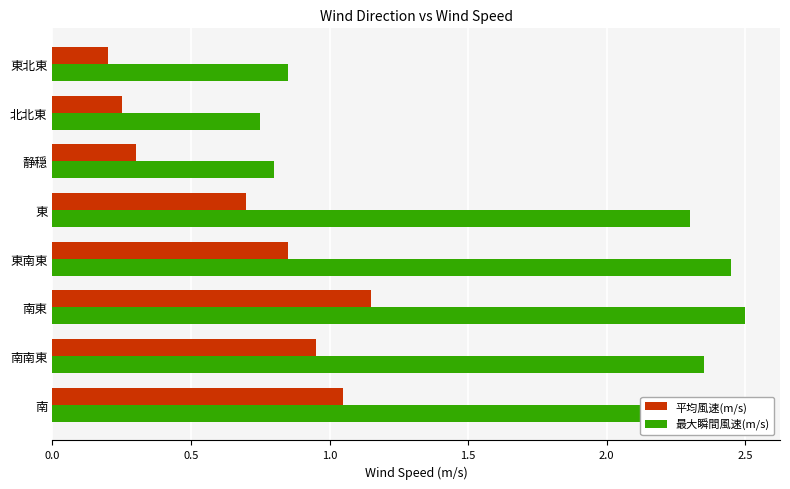

What is the average value of the 最大瞬間風速(m/s) series?

1.8